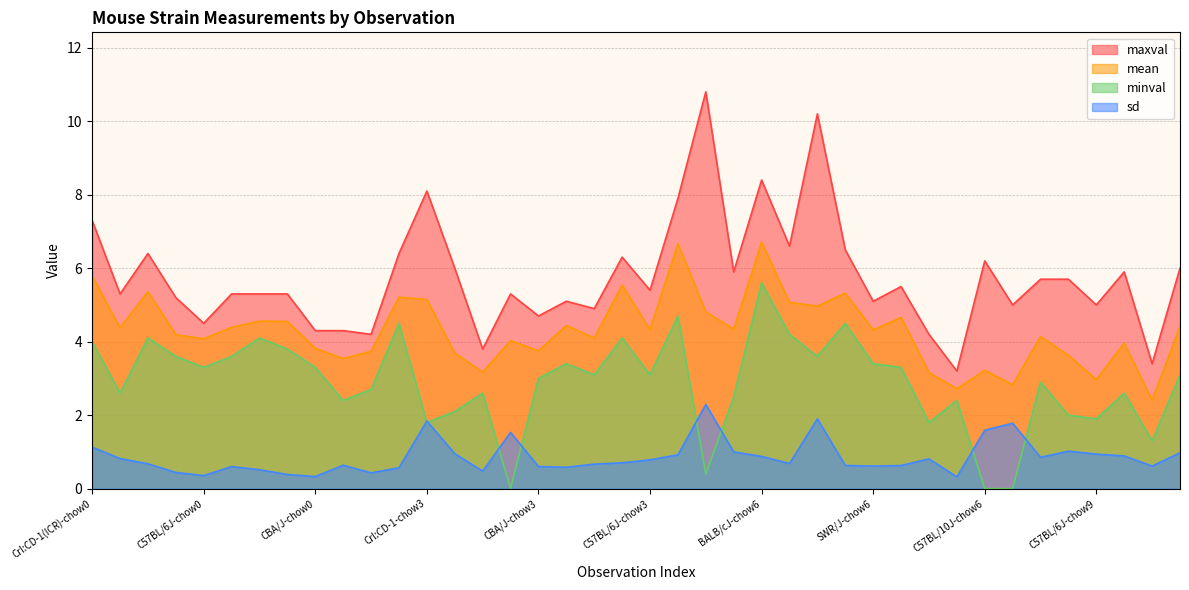

Where is sd nearest to the value 1?

A/J-chow6